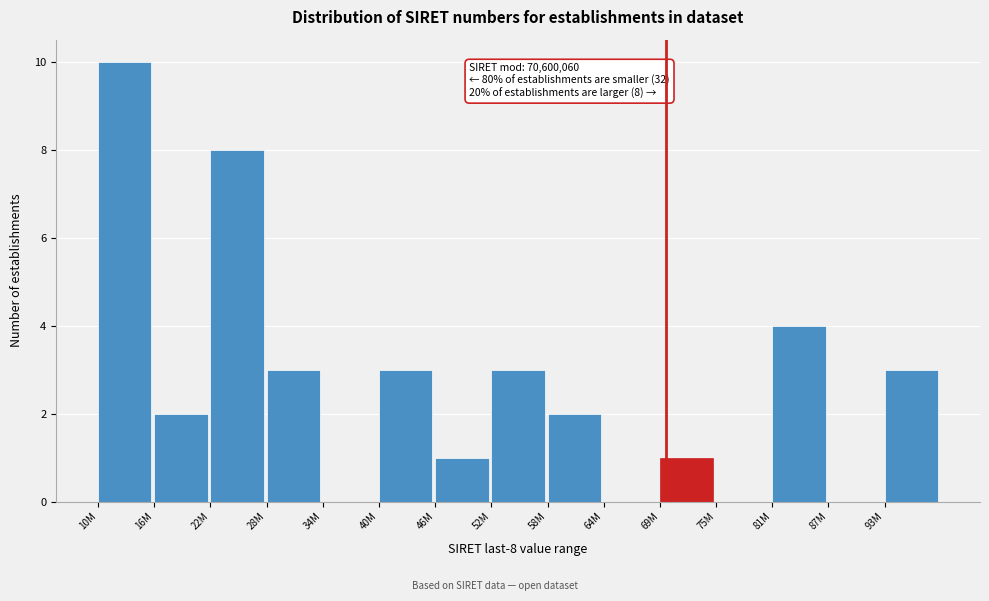

Reading left to right, extract all data points from this chart.

10M=10	16M=2	22M=8	28M=3	34M=0	40M=3	46M=1	52M=3	58M=2	64M=0	69M=1	75M=0	81M=4	87M=0	93M=3